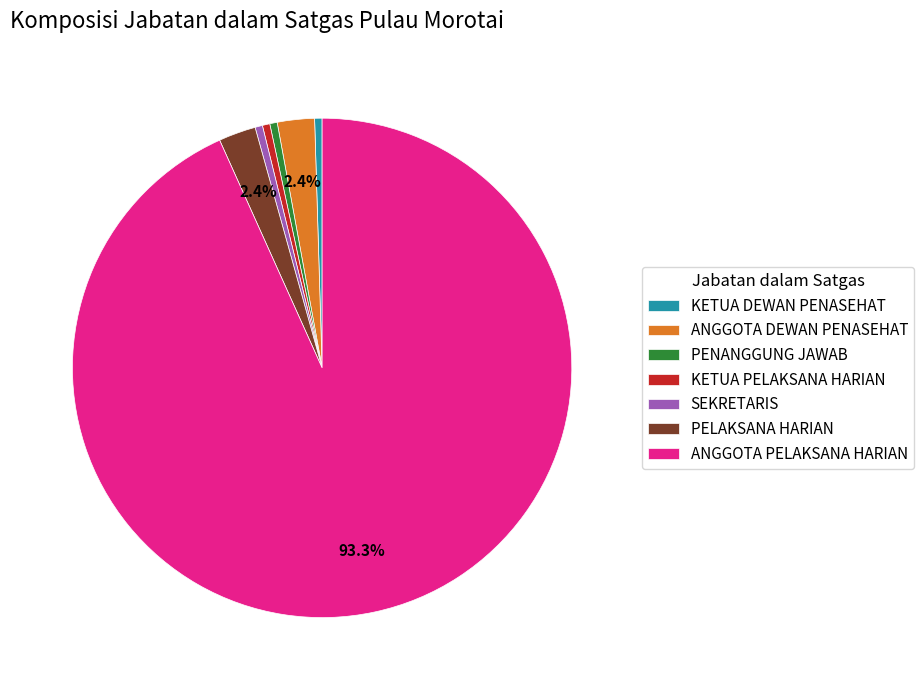

True or false: PENANGGUNG JAWAB accounts for 0% of the total.

True